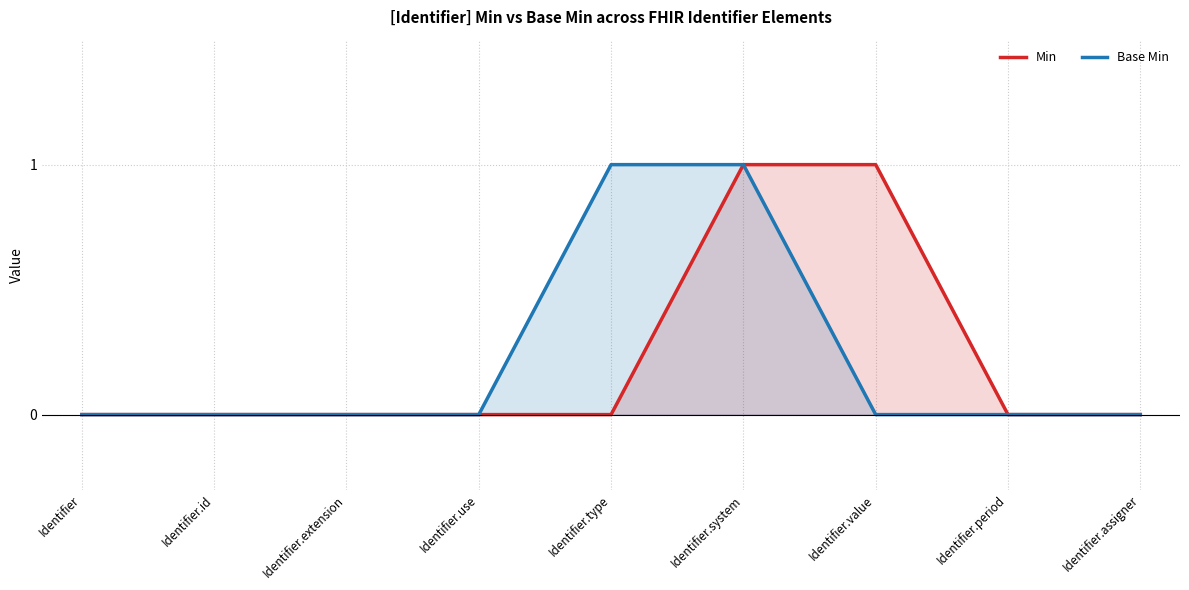

What is the label of the 2nd point from the left?

Identifier.id